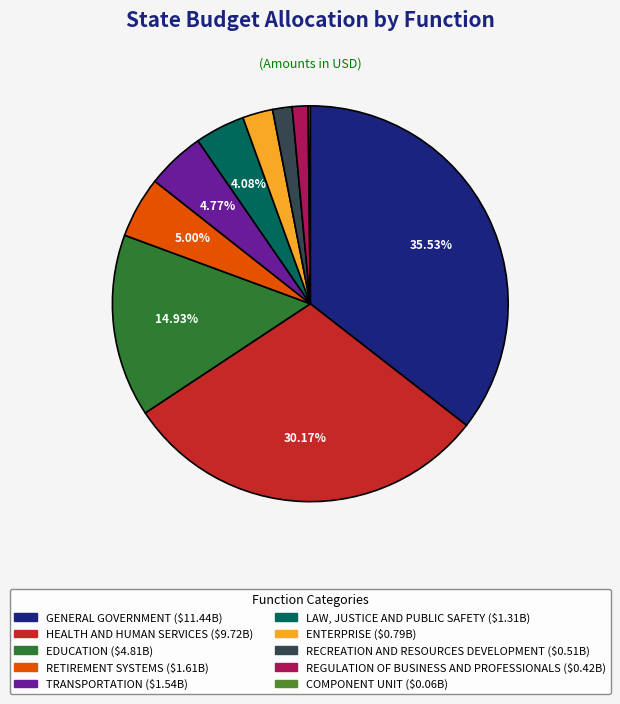

To the nearest percent, what is the combined percentage of EDUCATION and ENTERPRISE?

17%